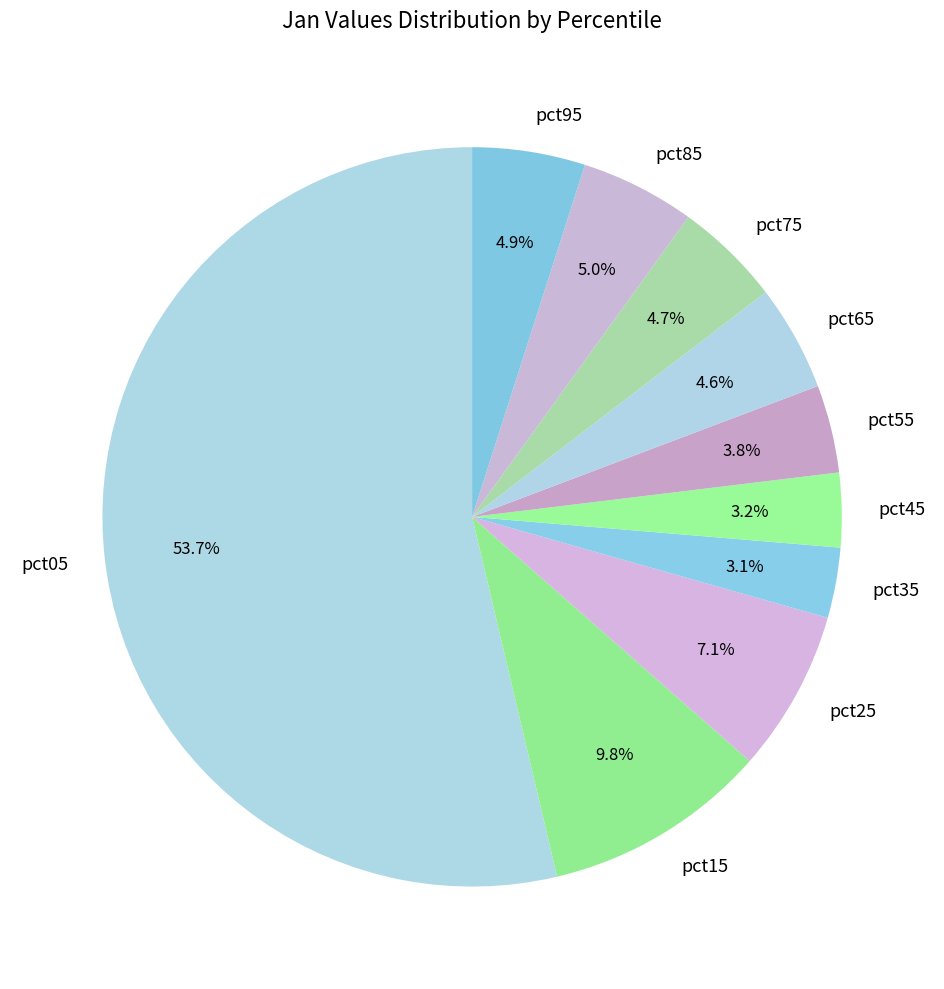

Is it true that pct95 is 5% of the pie?

True